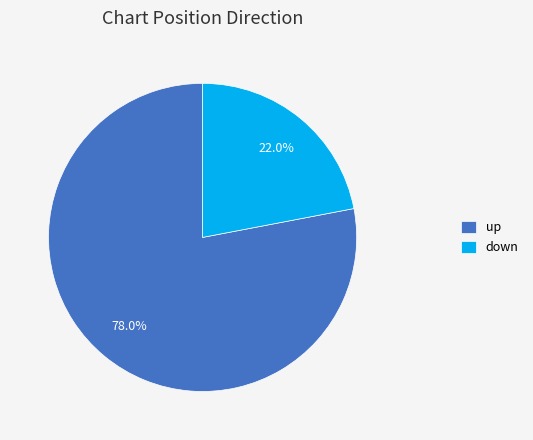

What percentage is NOT represented by down?

78.0%